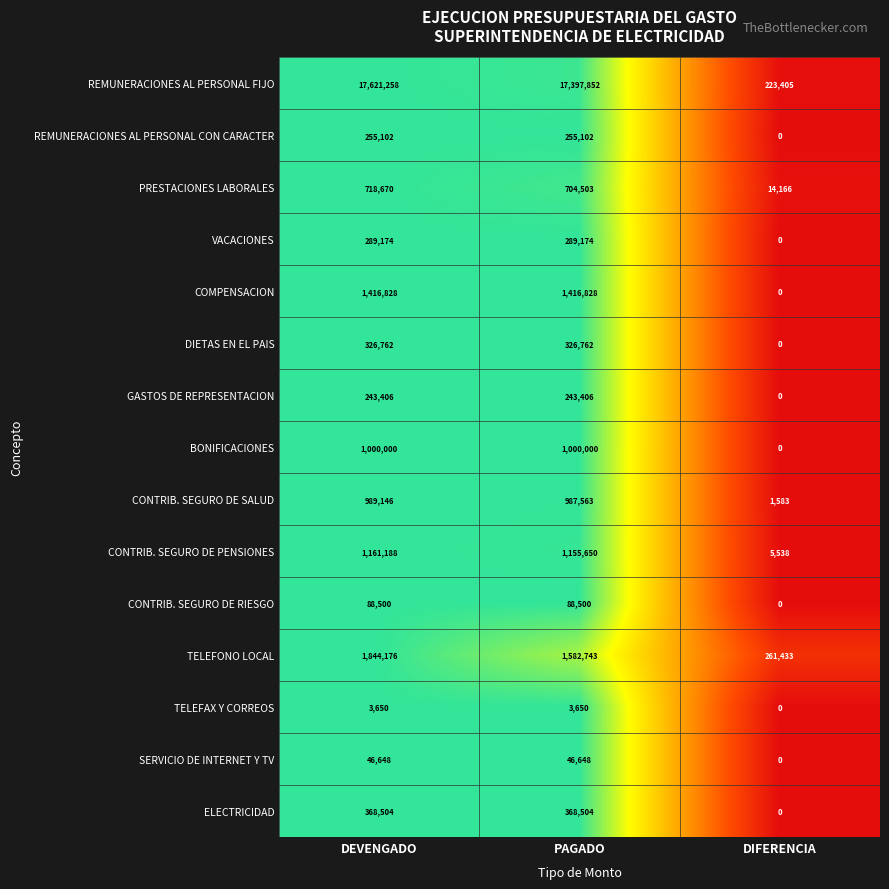

Is it true that PRESTACIONES LABORALES equals 718670 at DEVENGADO?

True